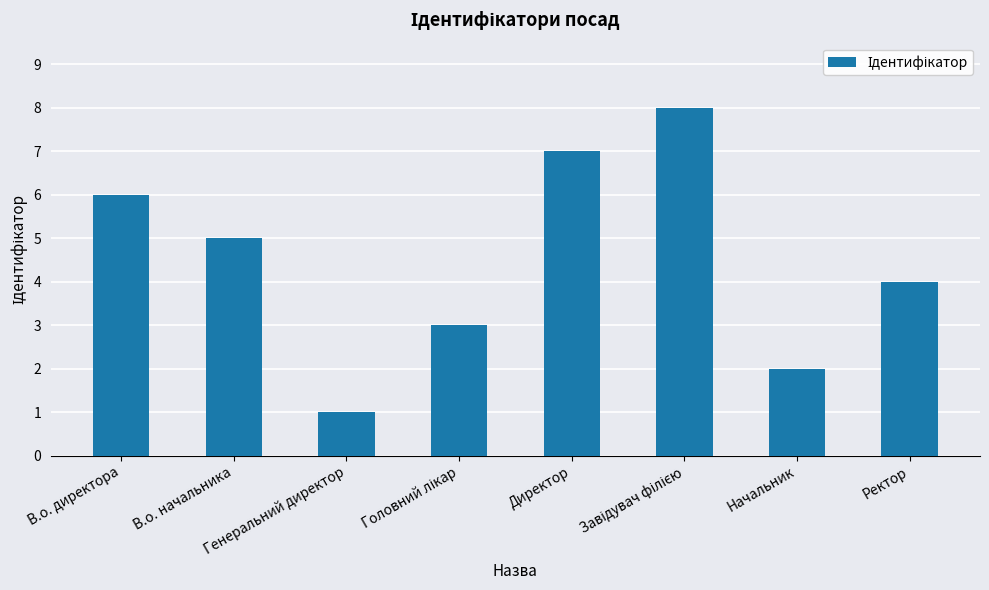

What is the sum of all values?

36